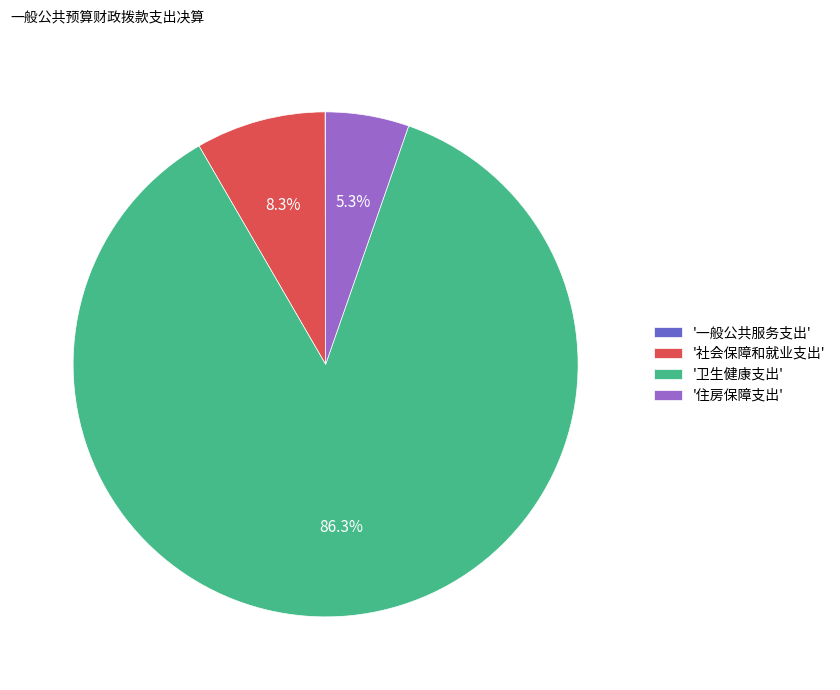

To the nearest percent, what is the average slice percentage?

25%